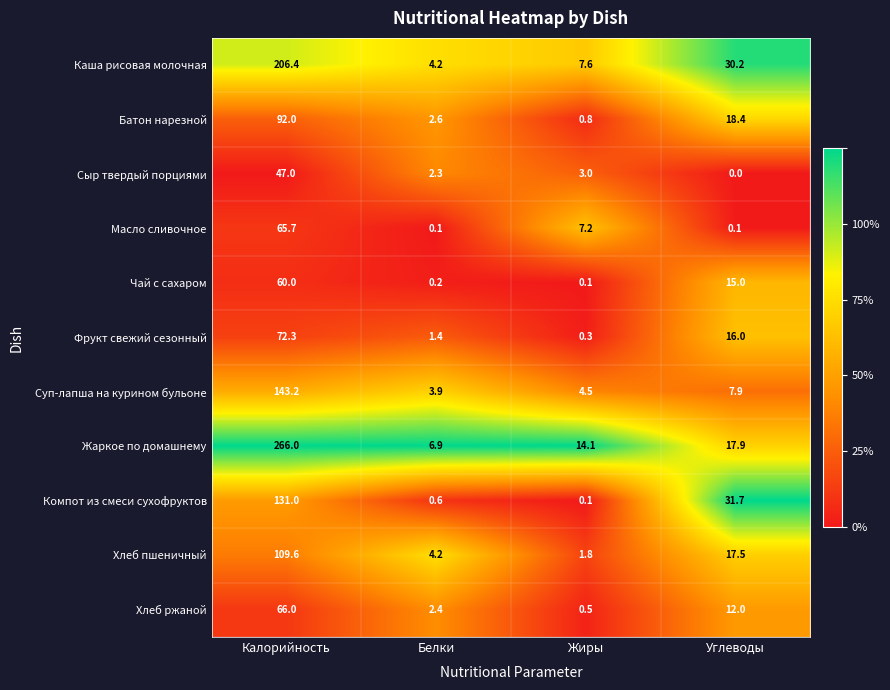

What is the difference between the Хлеб пшеничный values at Белки and Калорийность?

105.4